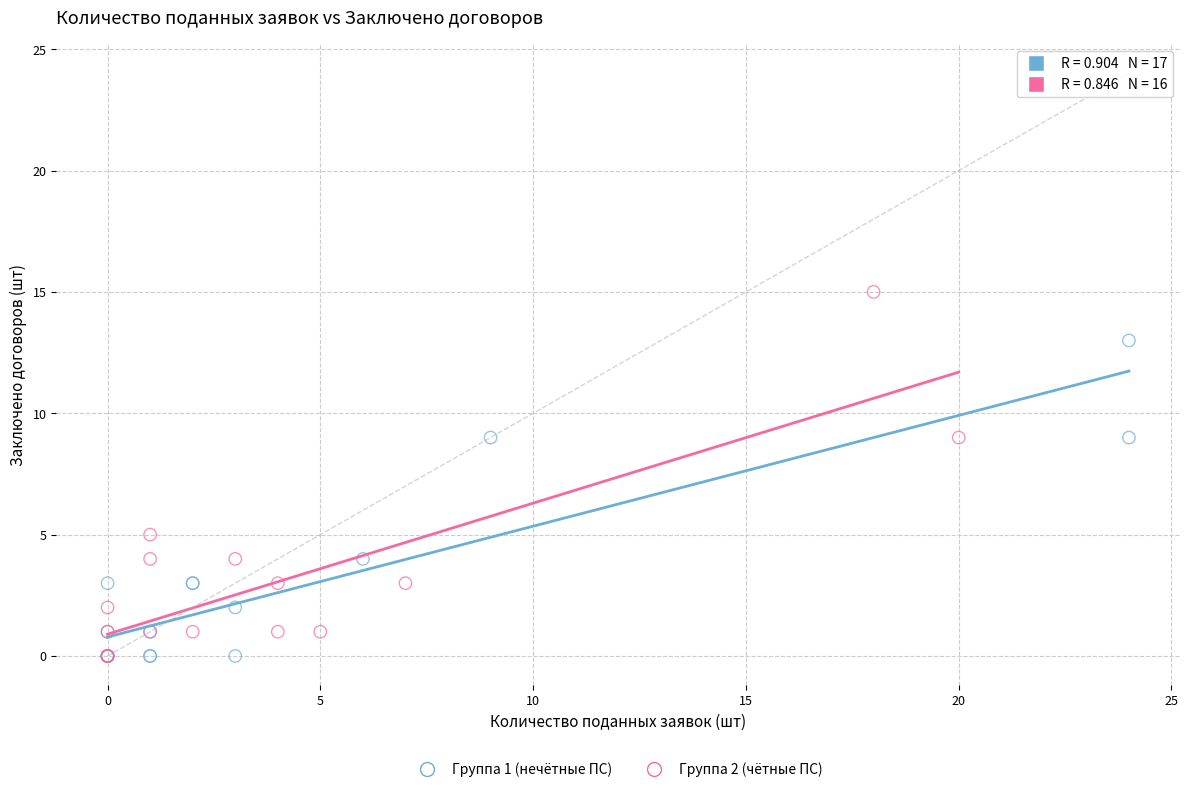

Which series has the largest Y range (max minus min)?

Группа 2 (чётные ПС)